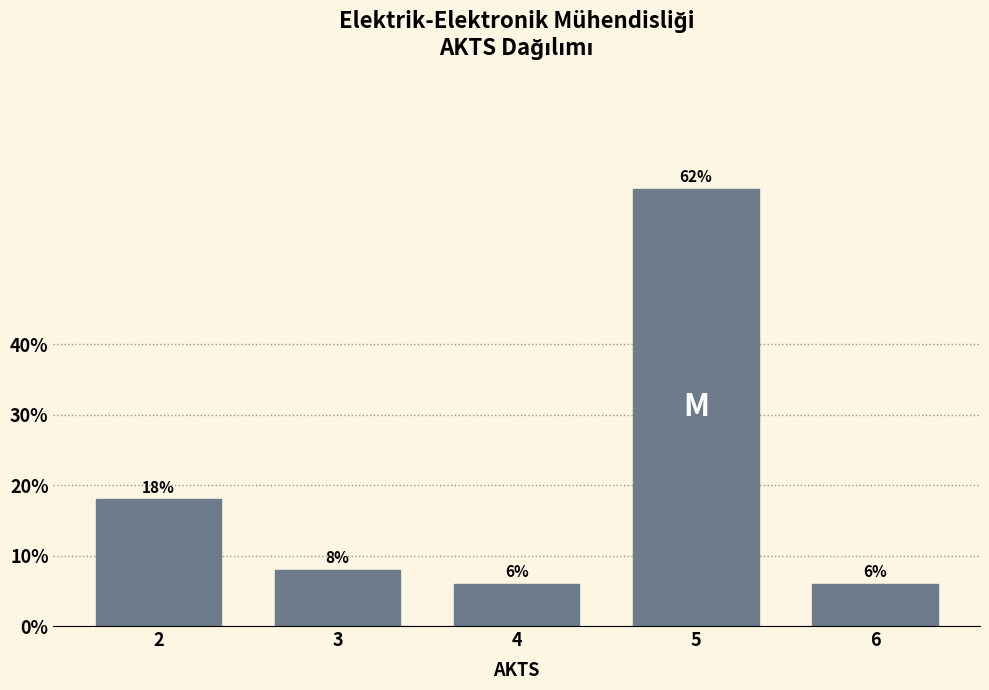

Reading left to right, what are all the values shown in this chart?

2=18	3=8	4=6	5=62	6=6